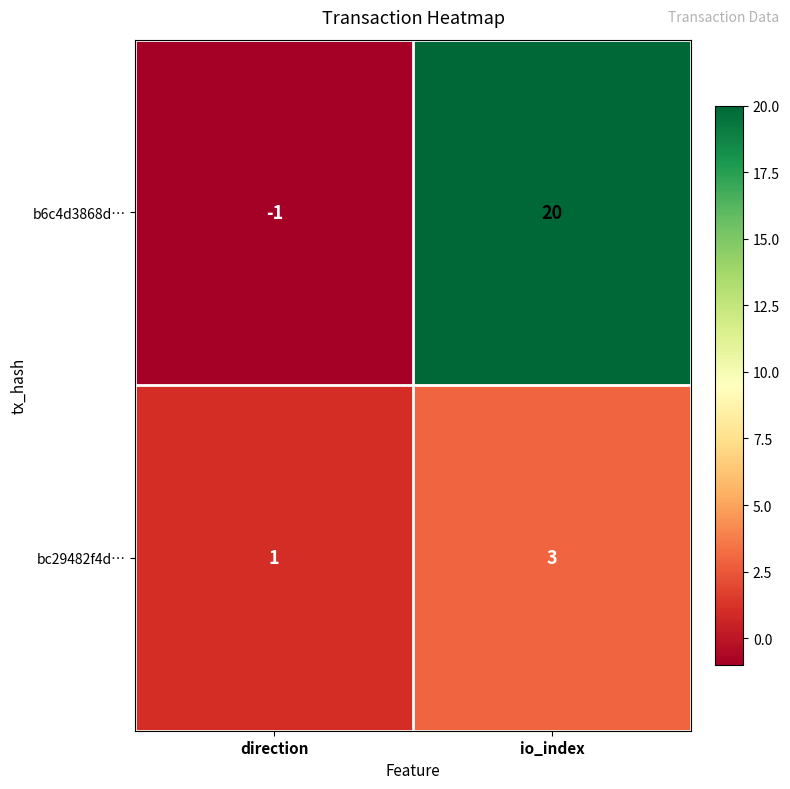

At which category is the sum across all series the highest?

io_index